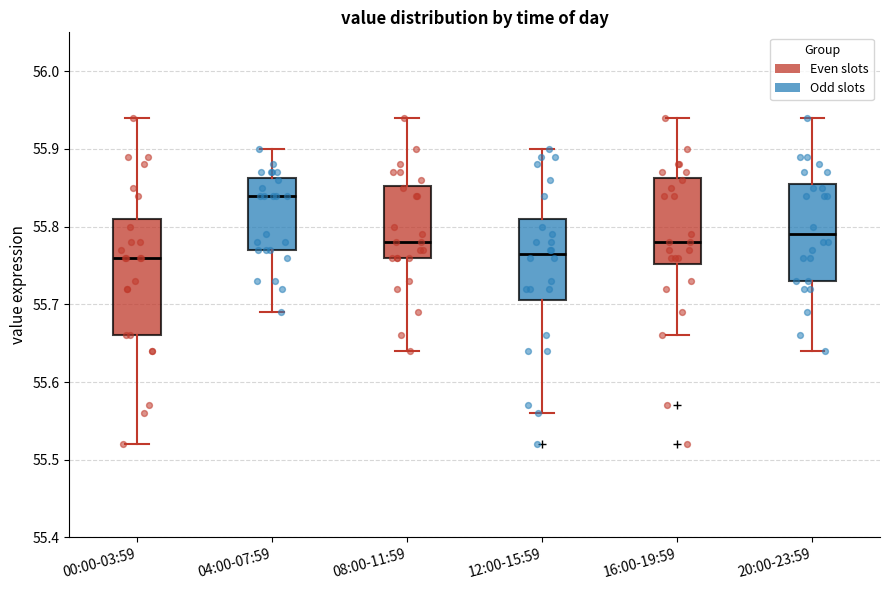

Reading left to right, transcribe this box plot: for each box, give where its median line is, the range the box spans, and where its two whiskers end, as read against the y-axis. The values are not printed on the chart, so give them approximately, as read against the axis.

00:00-03:59: median 55.76, box 55.66 to 55.81, whiskers 55.52 to 55.94
04:00-07:59: median 55.84, box 55.77 to 55.86, whiskers 55.69 to 55.90
08:00-11:59: median 55.78, box 55.76 to 55.85, whiskers 55.64 to 55.94
12:00-15:59: median 55.77, box 55.71 to 55.81, whiskers 55.56 to 55.90
16:00-19:59: median 55.78, box 55.75 to 55.86, whiskers 55.66 to 55.94
20:00-23:59: median 55.79, box 55.73 to 55.86, whiskers 55.64 to 55.94